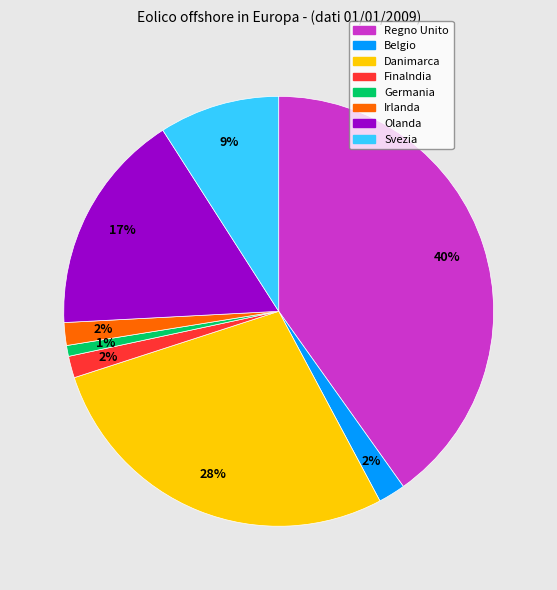

What is the smallest slice in the pie chart?

Germania